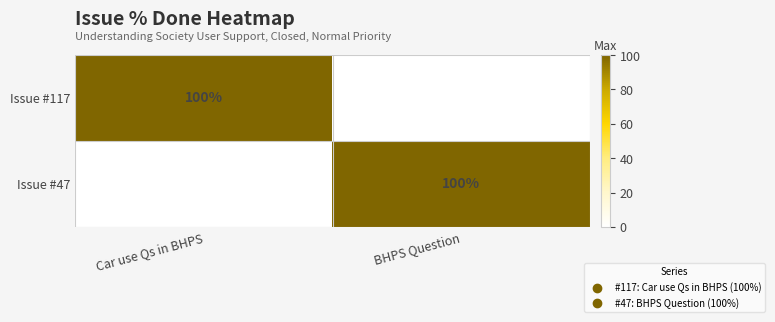

What is the spread (max minus min) of values at Car use Qs in BHPS?

100